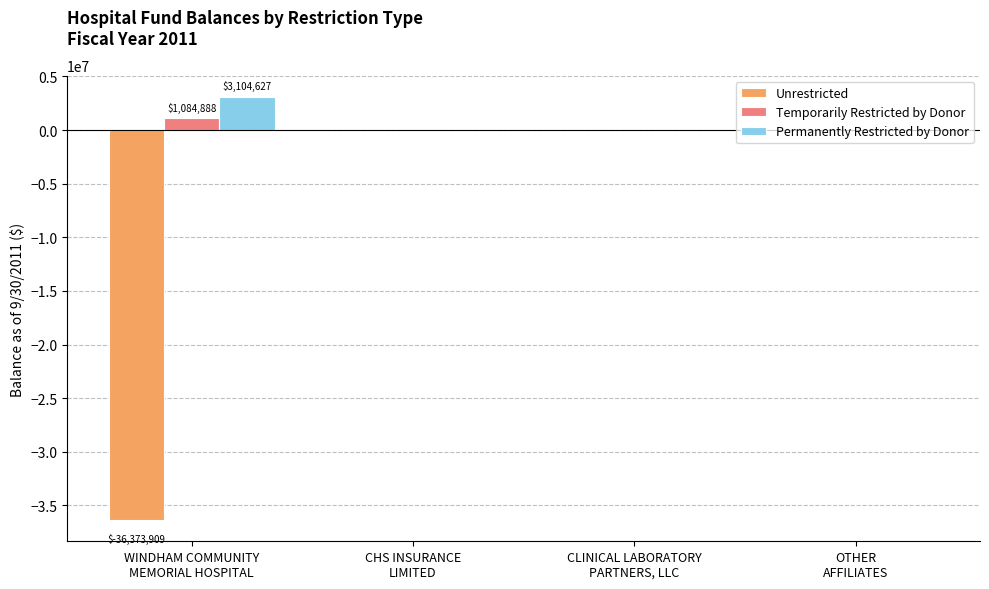

What is the highest value of the Temporarily Restricted by Donor series?

1084888